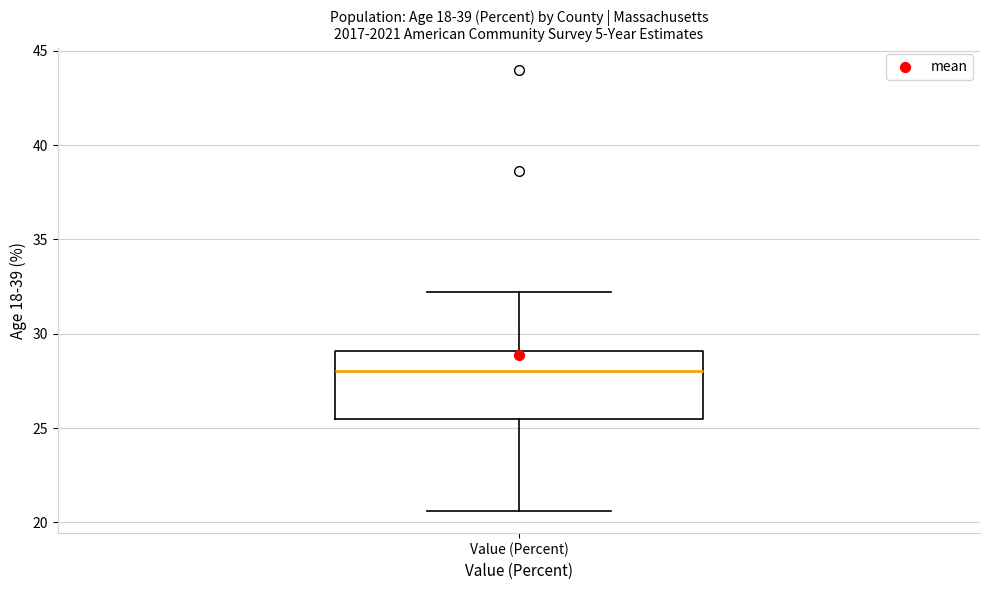

Transcribe this box plot: give where the median line is, the range the box spans, and where the two whiskers end, as read against the y-axis. The values are not printed on the chart, so give them approximately, as read against the axis.

median 28.0, box 25.5 to 29.0, whiskers 20.5 to 32.0